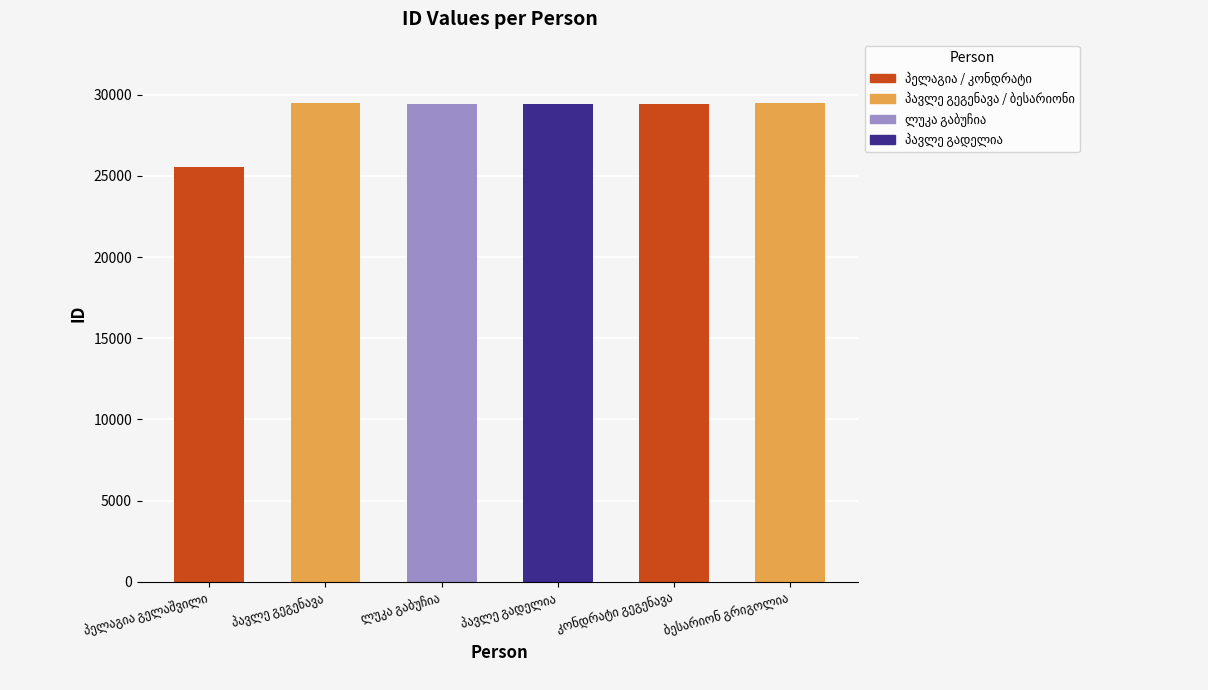

What is the maximum value shown in the chart?

29478